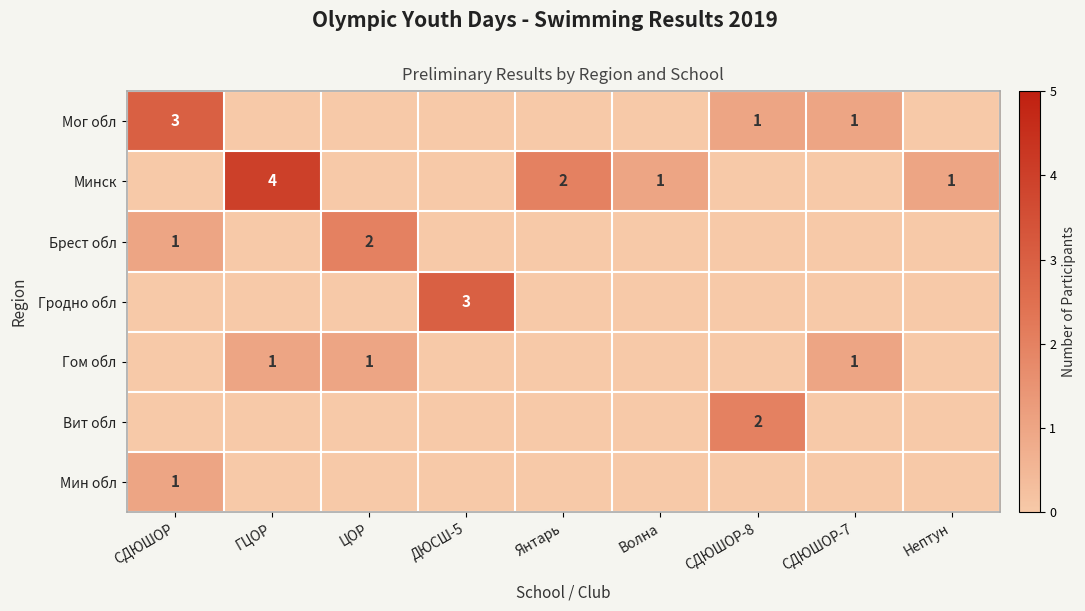

What is the difference between the highest and lowest values at ГЦОР?

4